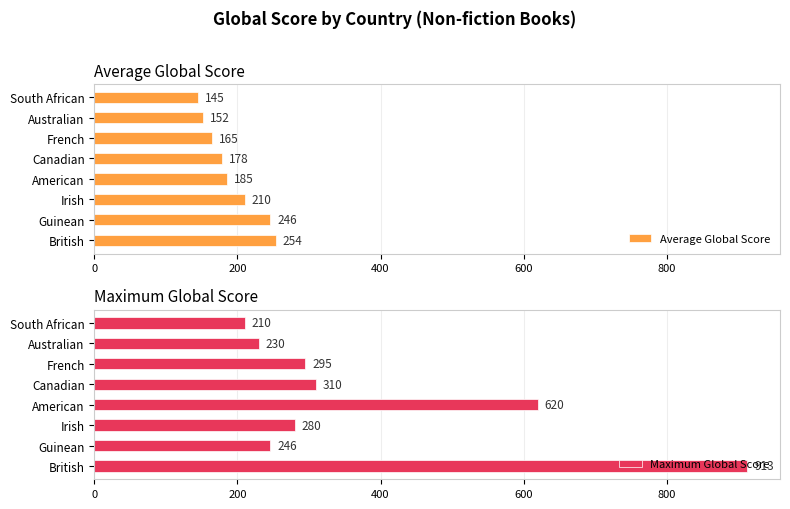

At which label does Average Global Score reach its peak?

British